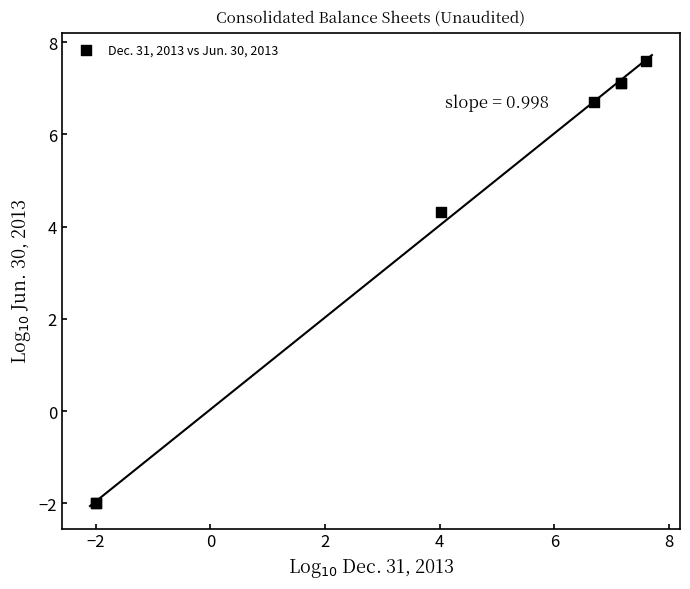

What Y value in the scatter plot is closest to 2?

4.3